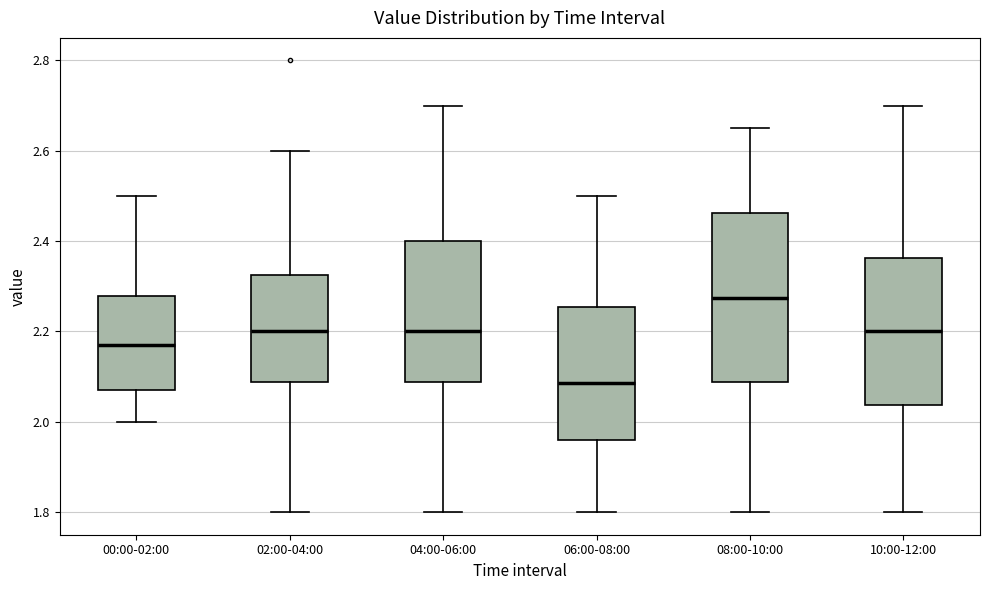

Where does the median line of the box for 06:00-08:00 sit on the y-axis? The values are not printed on the chart, so give them approximately, as read against the axis.

2.08